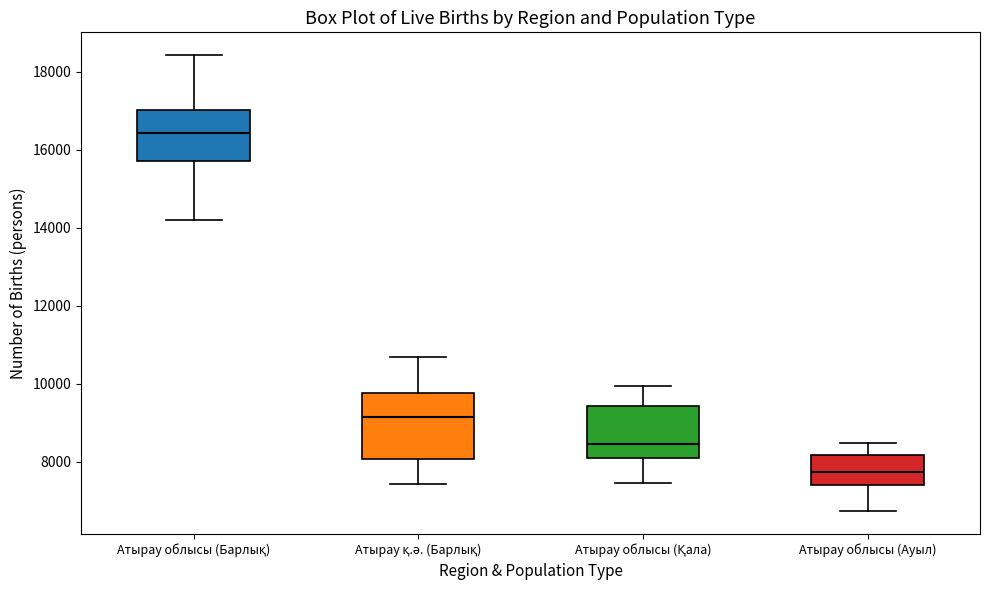

Comparing the boxes themselves (not the whiskers), which one is the tallest?

Атырау қ.ә. (Барлық)